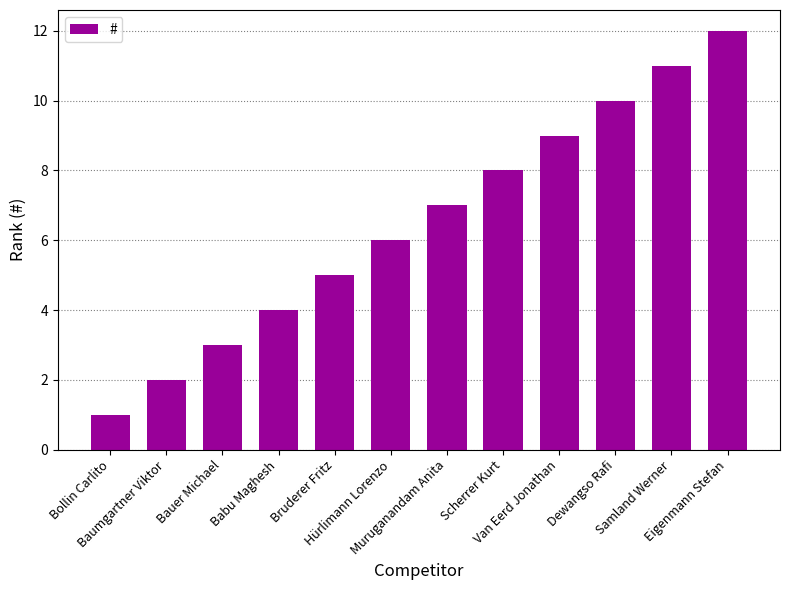

What is the difference between the maximum and minimum values?

11